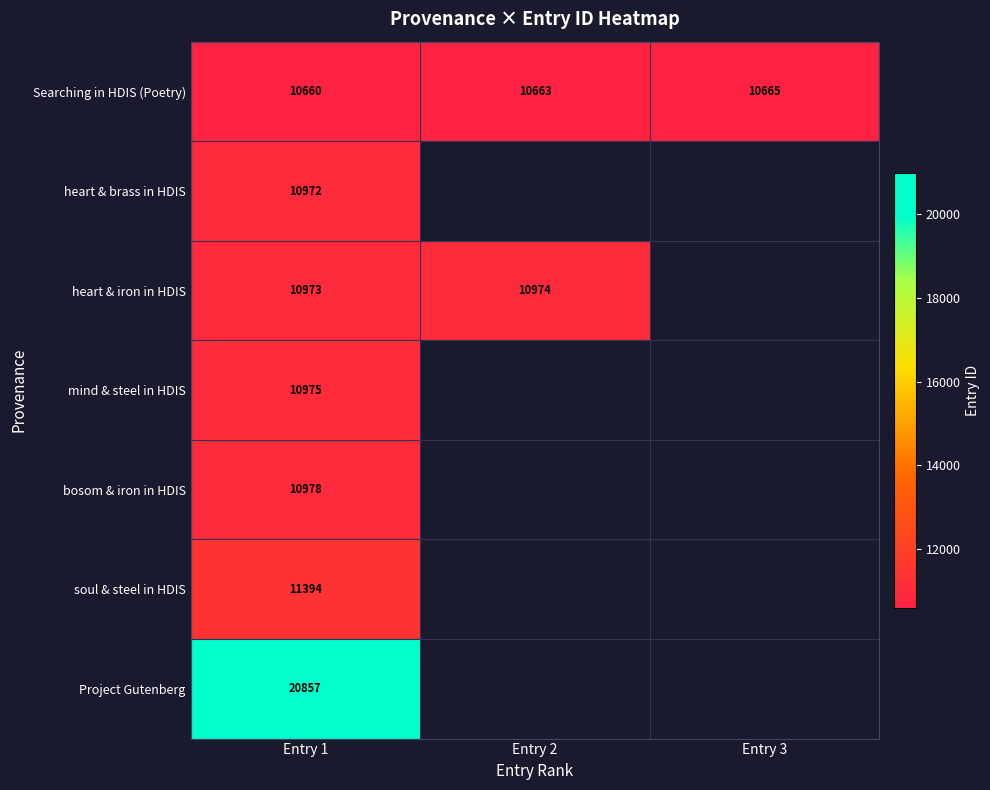

Which category has the highest value in the Searching in HDIS (Poetry) series?

Entry 3